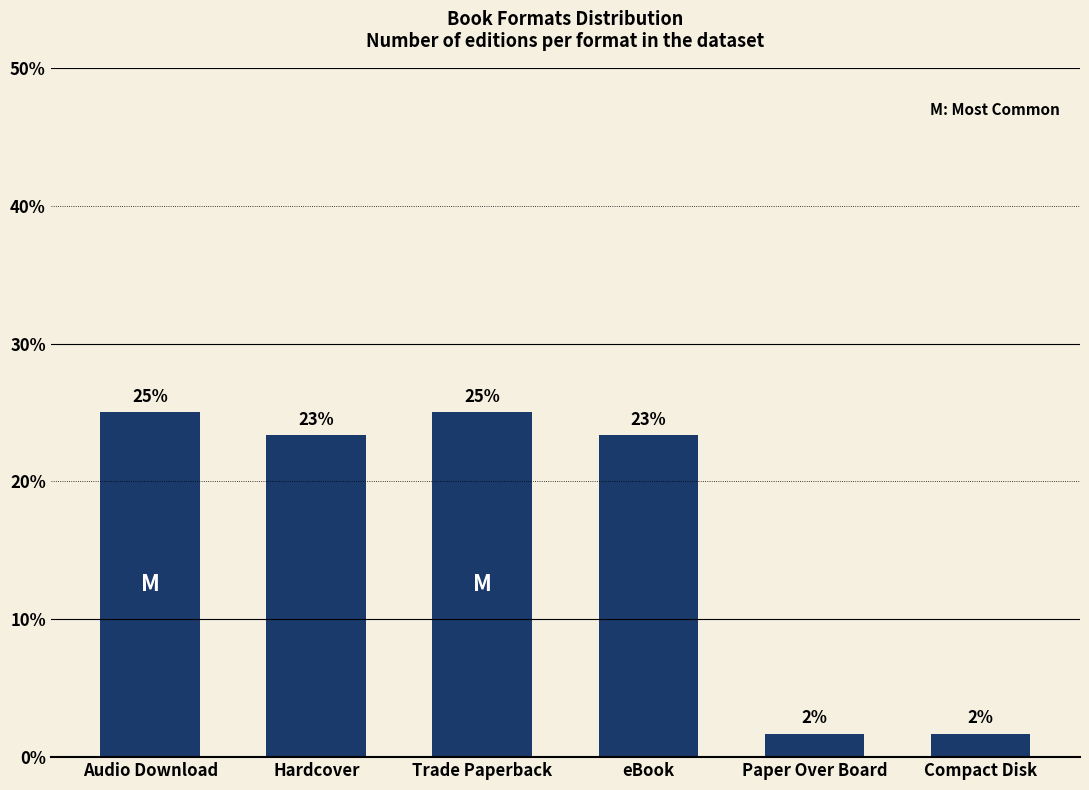

Is it true that the value at Trade Paperback is 12.2?

False